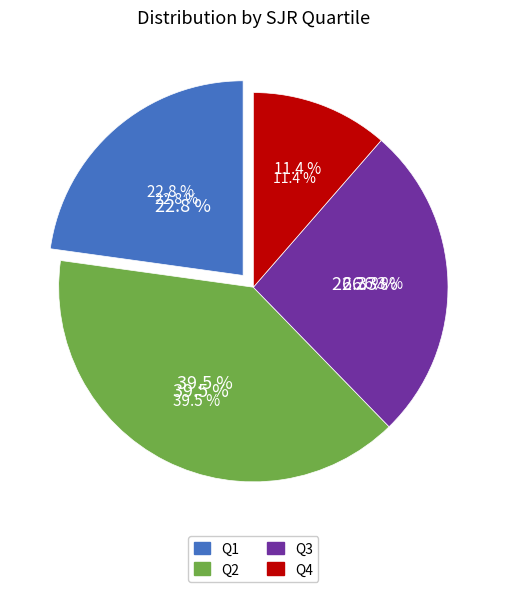

Rank the categories by value from highest to lowest.

Q2, Q3, Q1, Q4